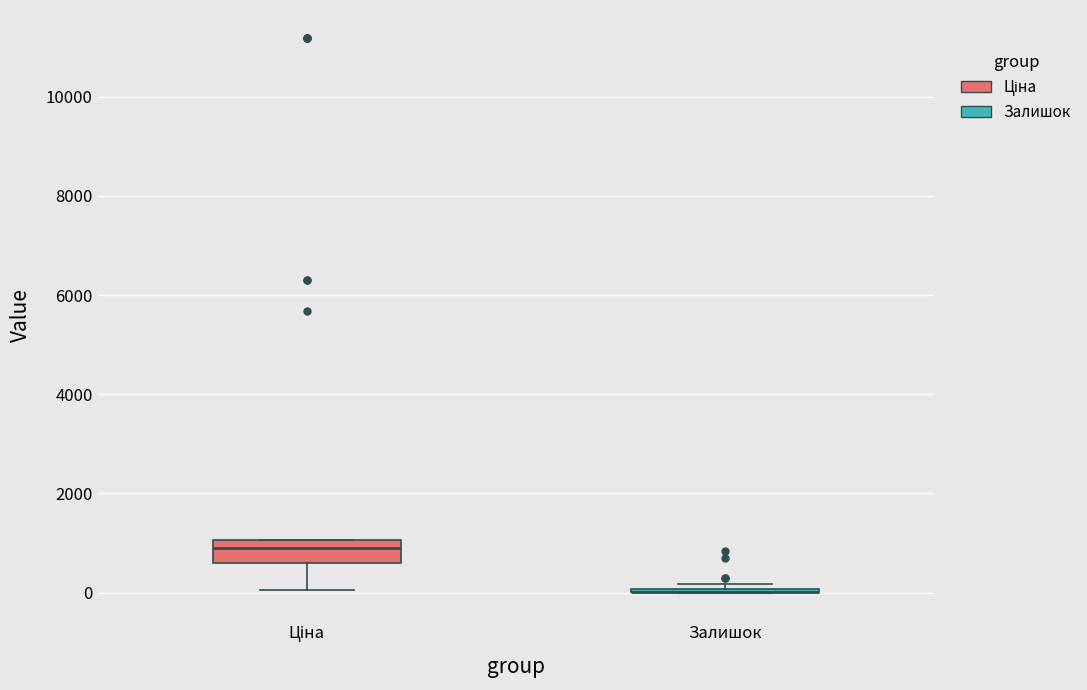

Comparing the boxes themselves (not the whiskers), which one is the tallest?

Ціна